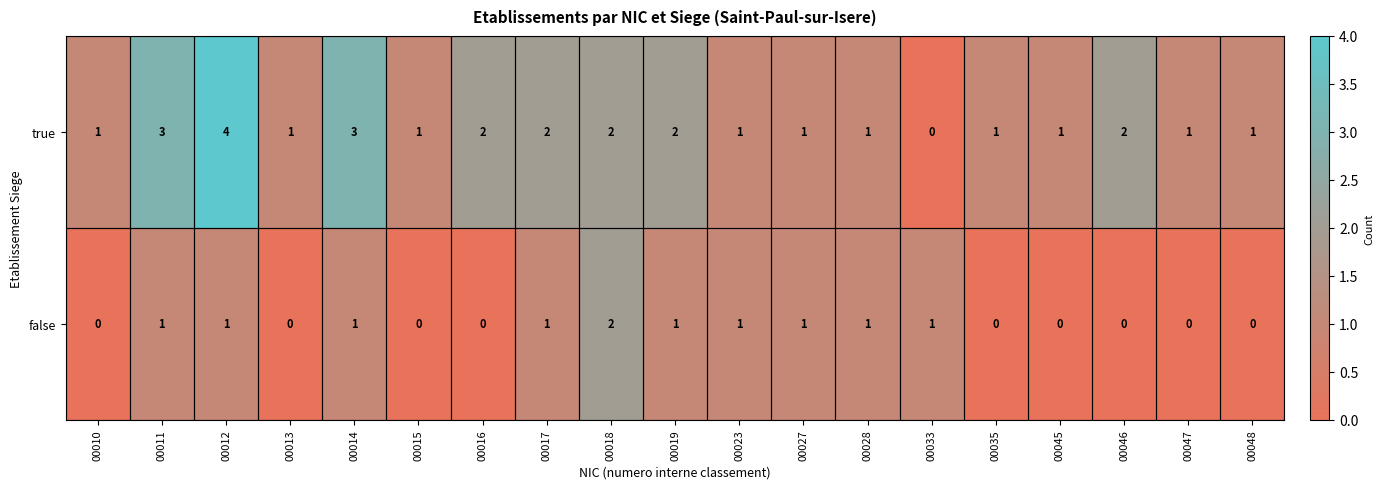

At which category is the sum across all series the highest?

00012